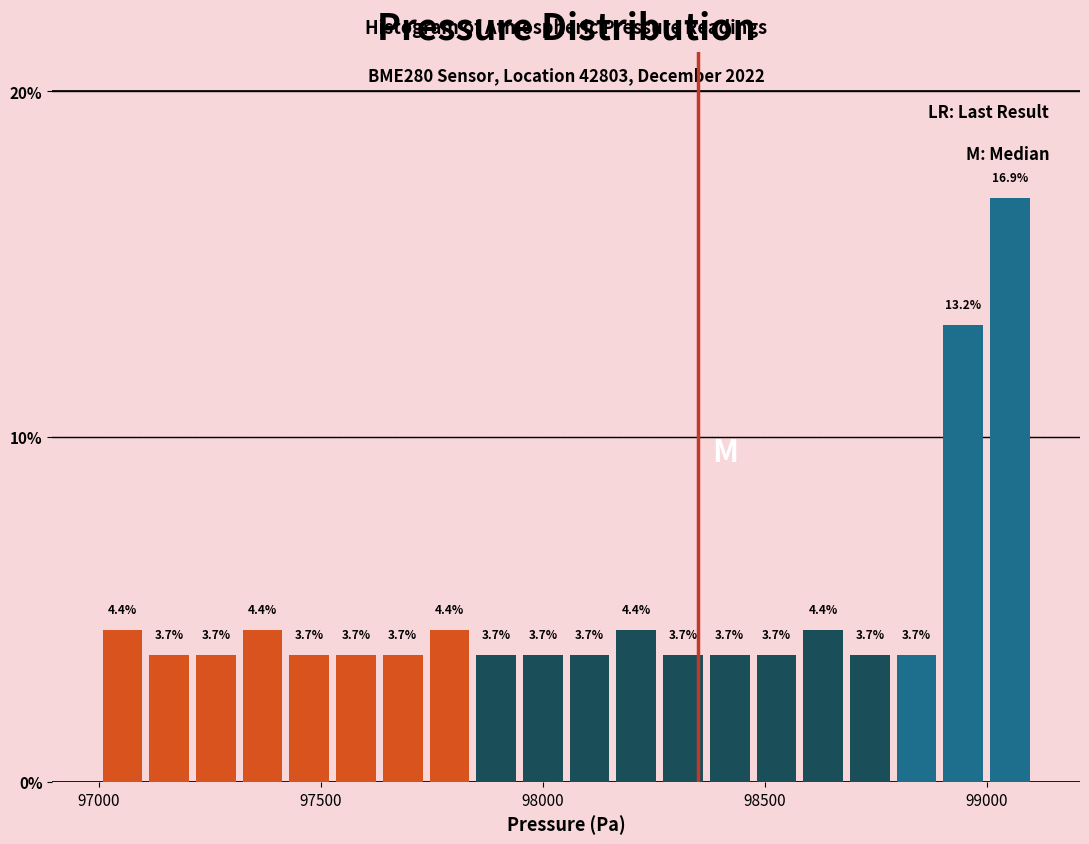

Read against the x-axis, roughly where is the centre of the tallest bar?

99050